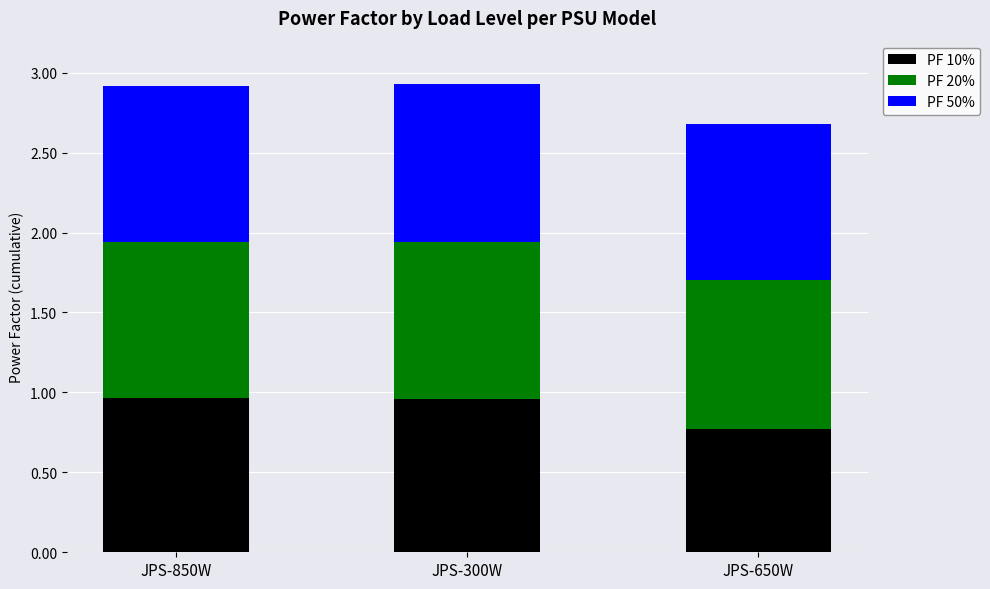

Where is PF 10% nearest to the value 0?

JPS-650W